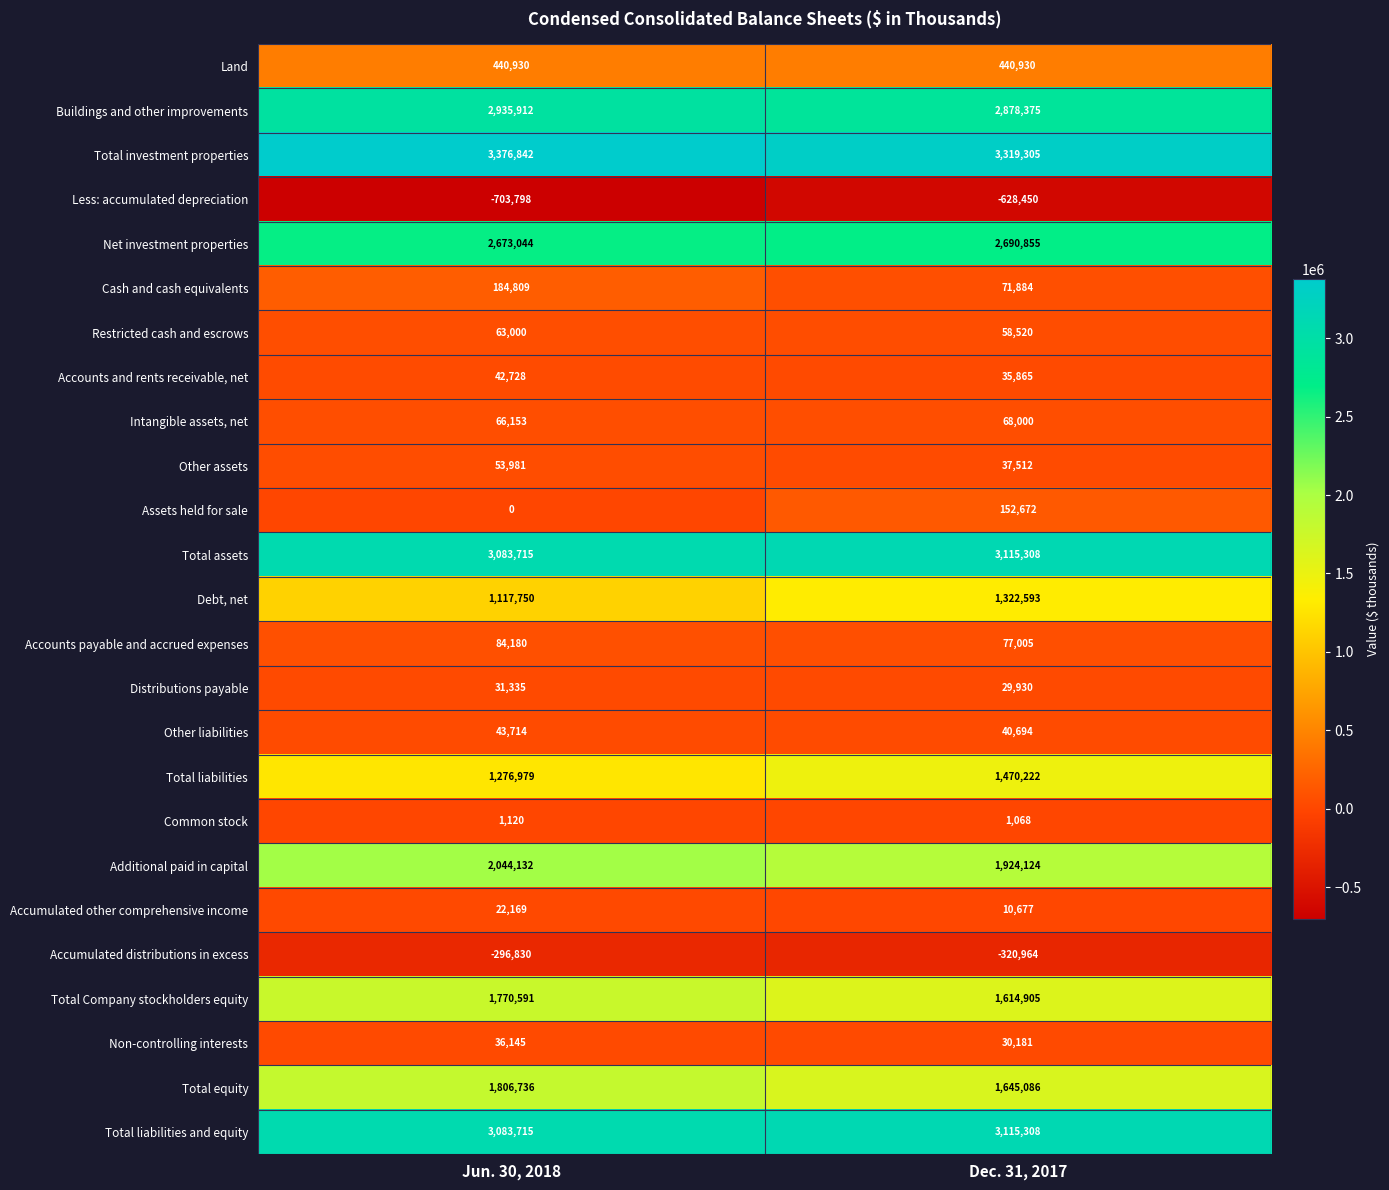

What is the difference between the highest and lowest values at Dec. 31, 2017?

3947755